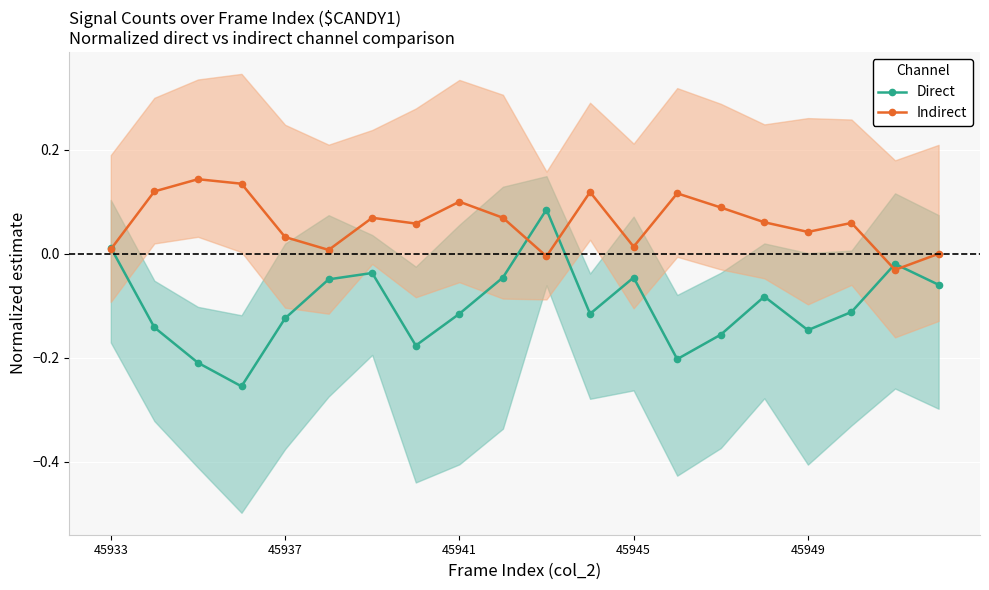

Does the chart display data point markers on the line(s)?

Yes